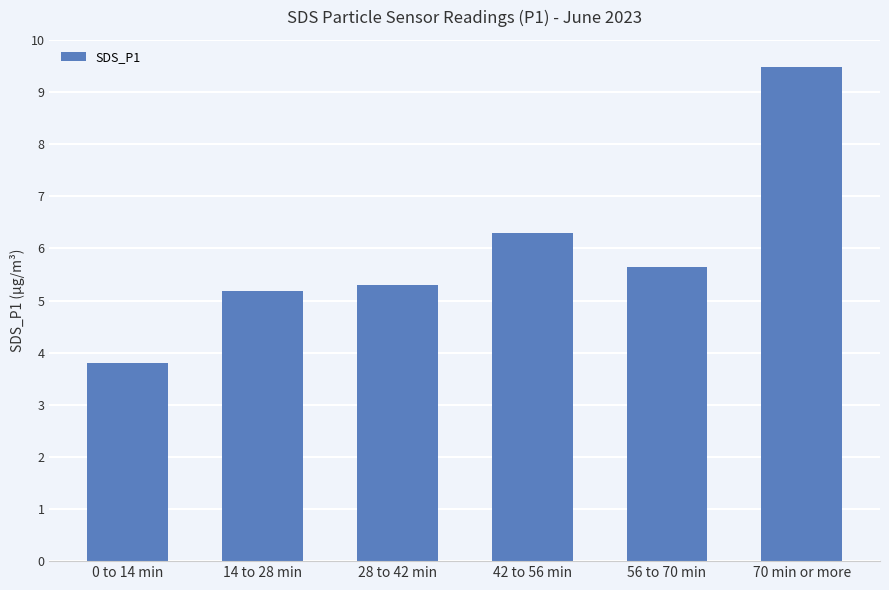

What position from the left is 70 min or more?

6